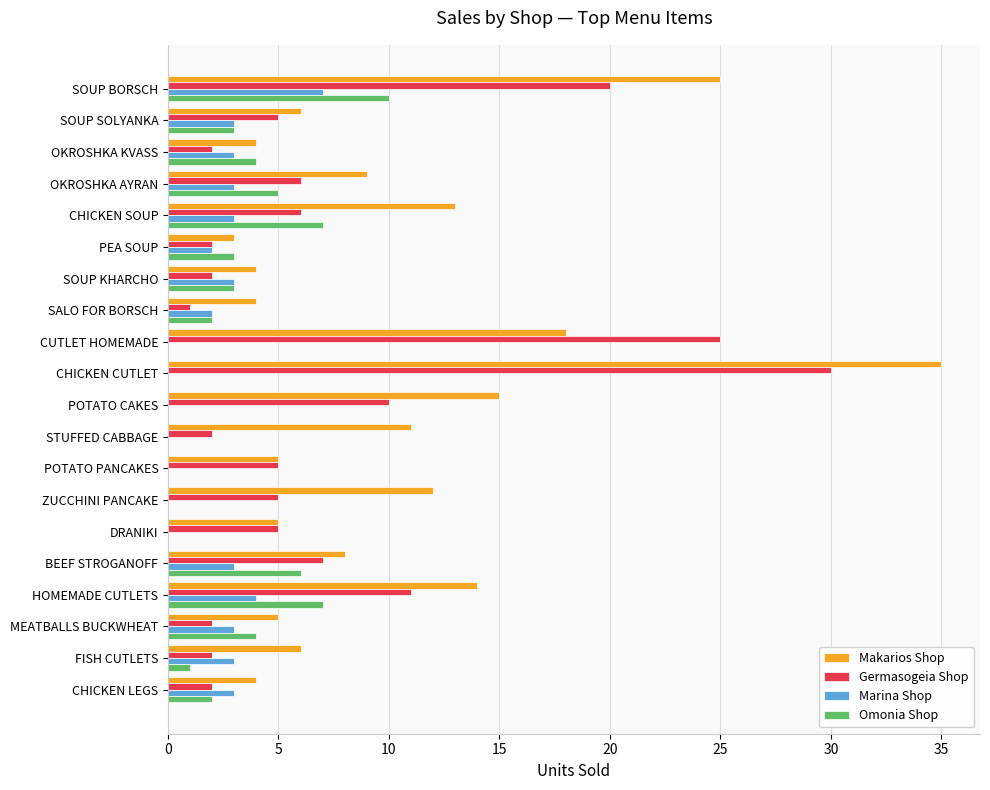

Which series has the widest spread of values?

Makarios Shop